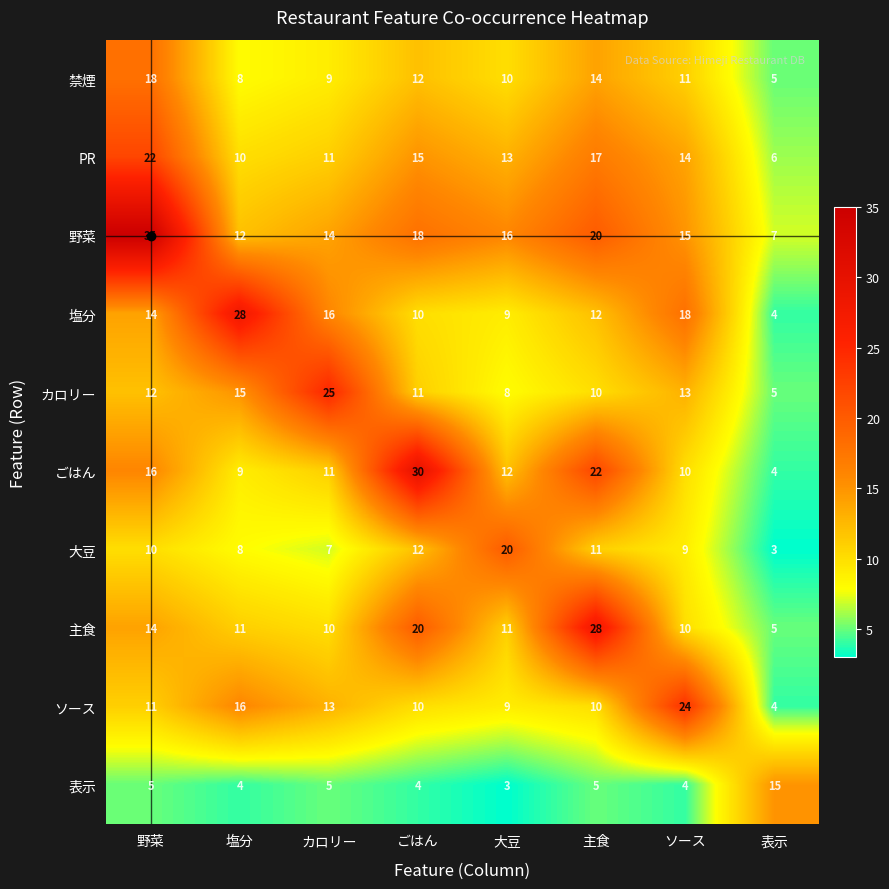

What is the spread (max minus min) of values at 表示?

12